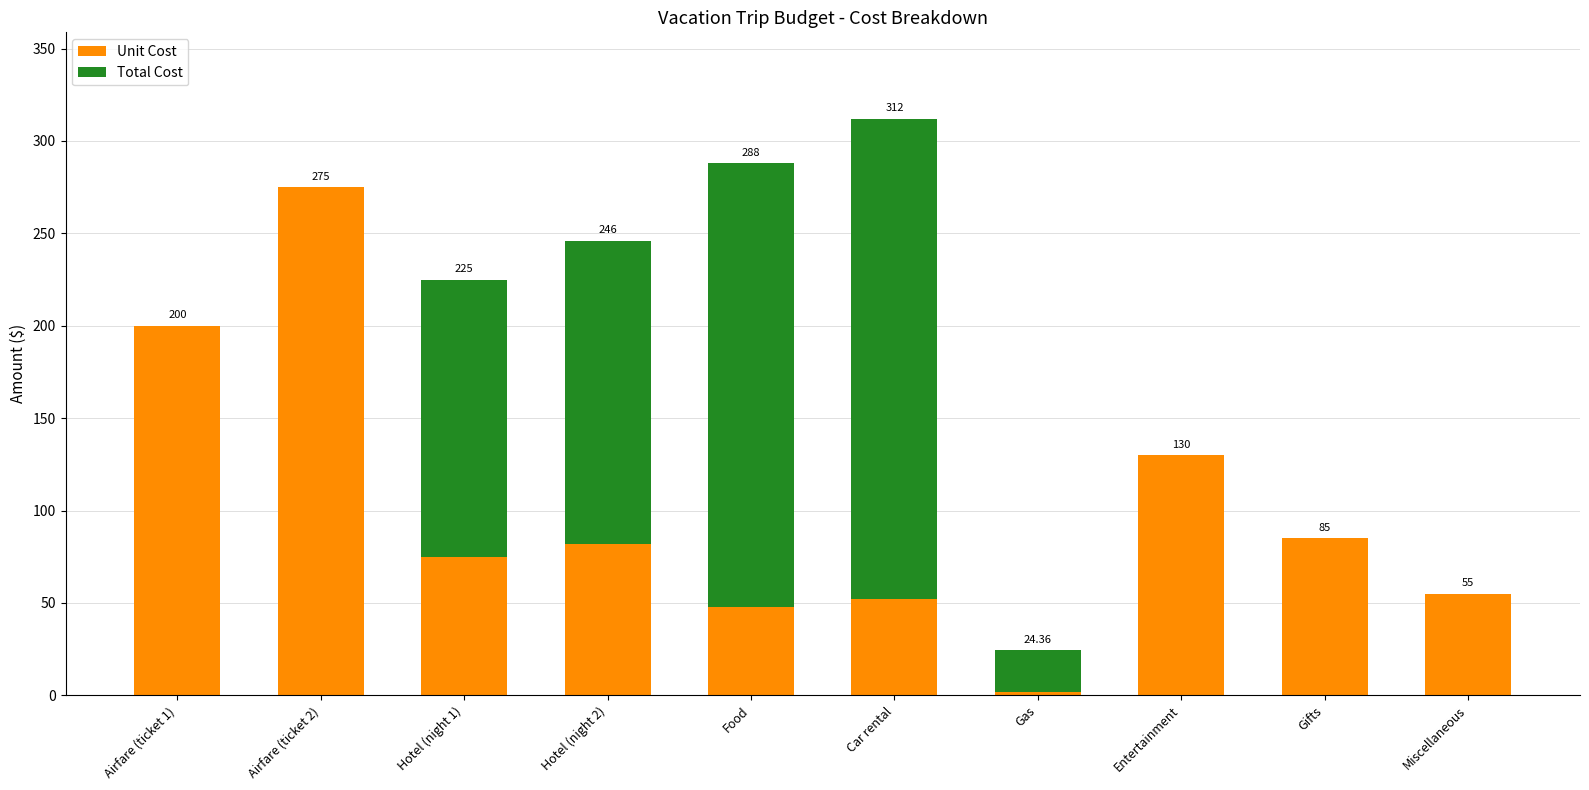

At which label is Unit Cost closest to 138?

Entertainment